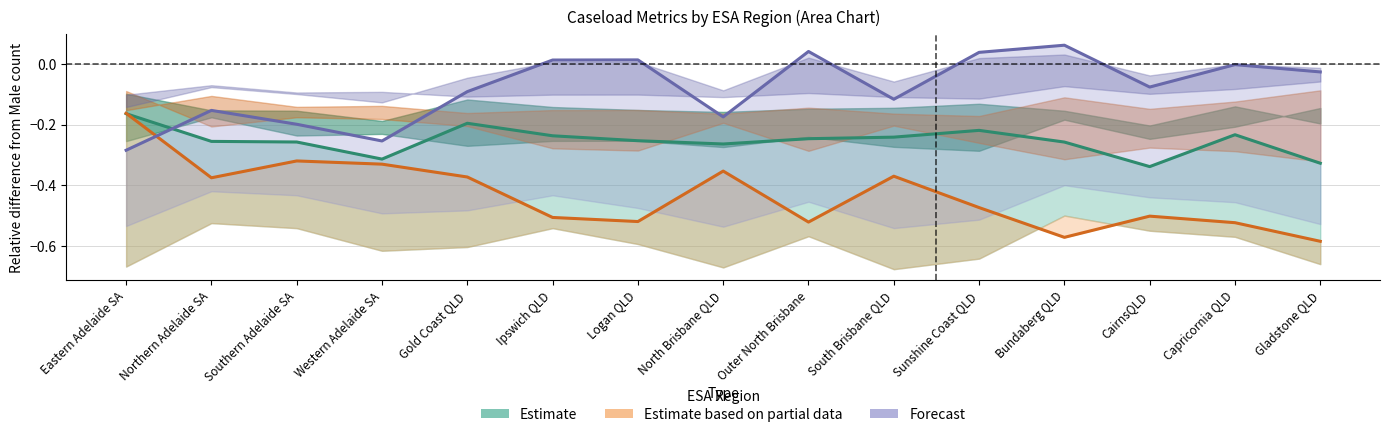

What is the difference between the highest and lowest values at Bundaberg QLD?

0.6